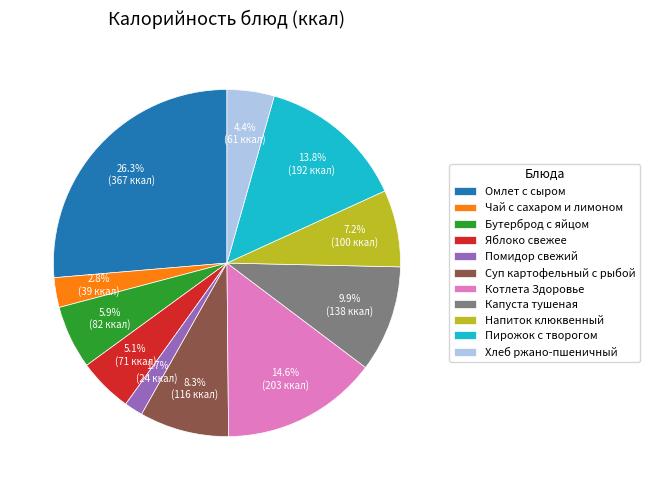

Approximately how many times larger is the value at Яблоко свежее compared to Капуста тушеная?

0.5